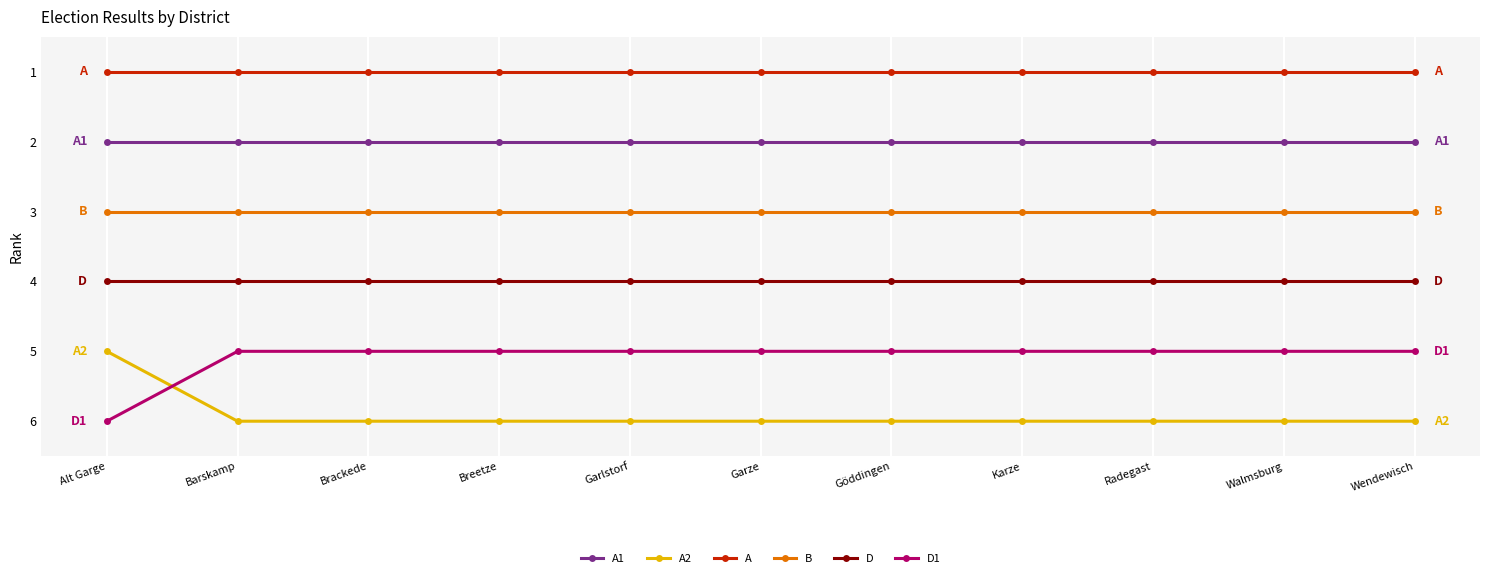

What are all the series names shown in the legend?

A1, A2, A, B, D, D1